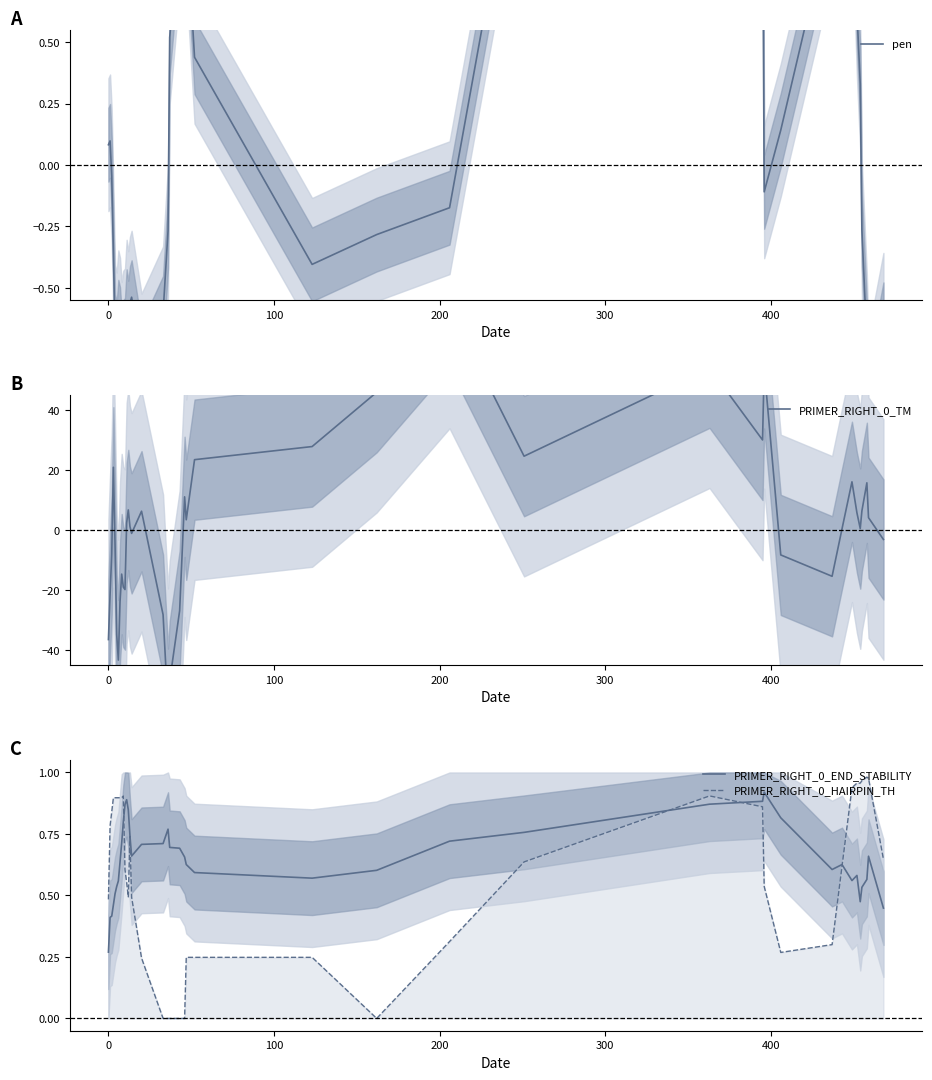

What is the greatest value displayed?

73.9